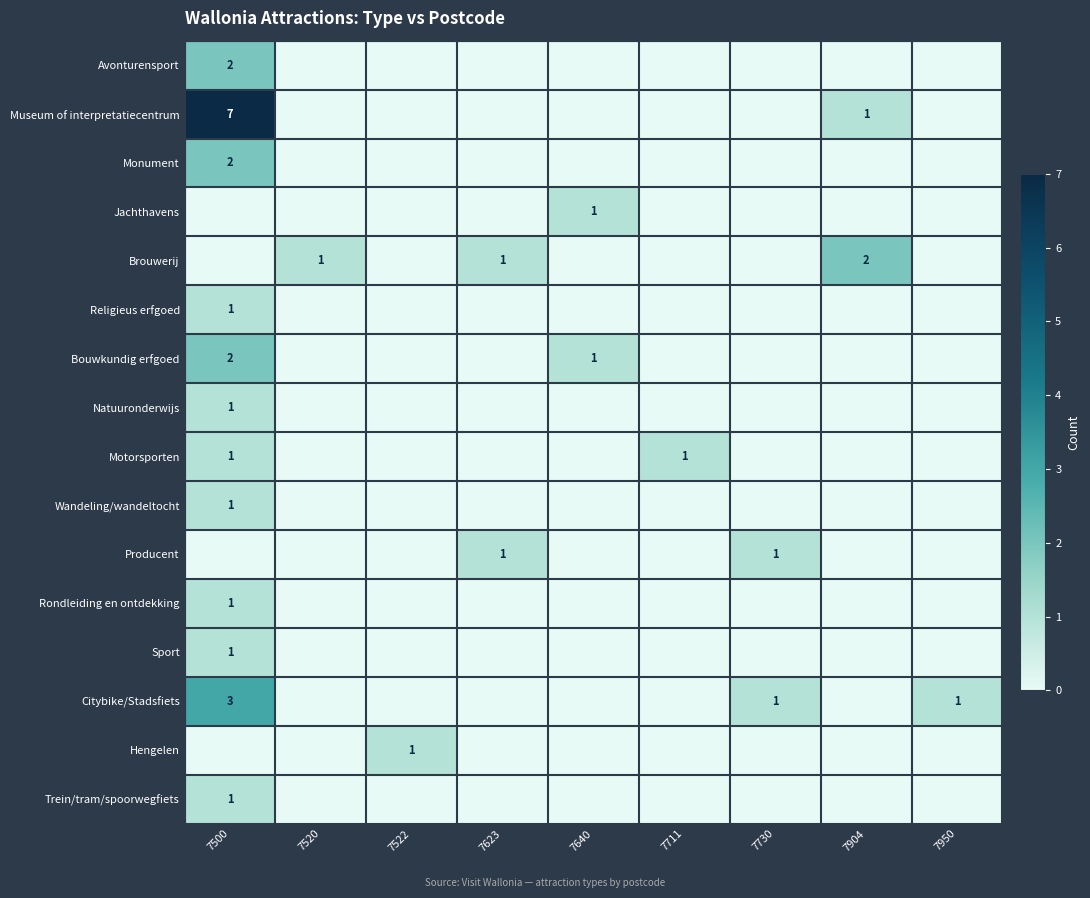

At how many categories does at least one series exceed 2?

1